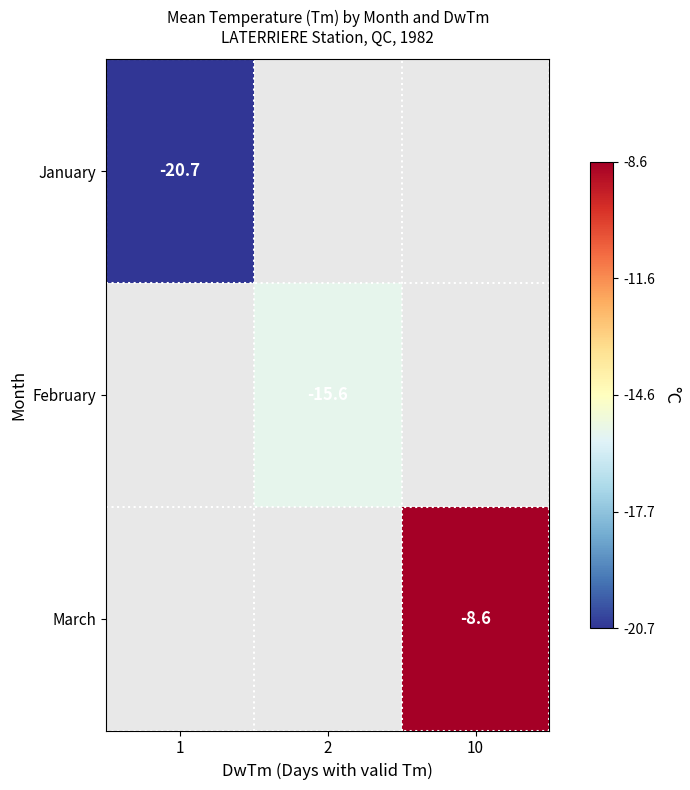

The February series shows -15.6 at 2. True or false?

True